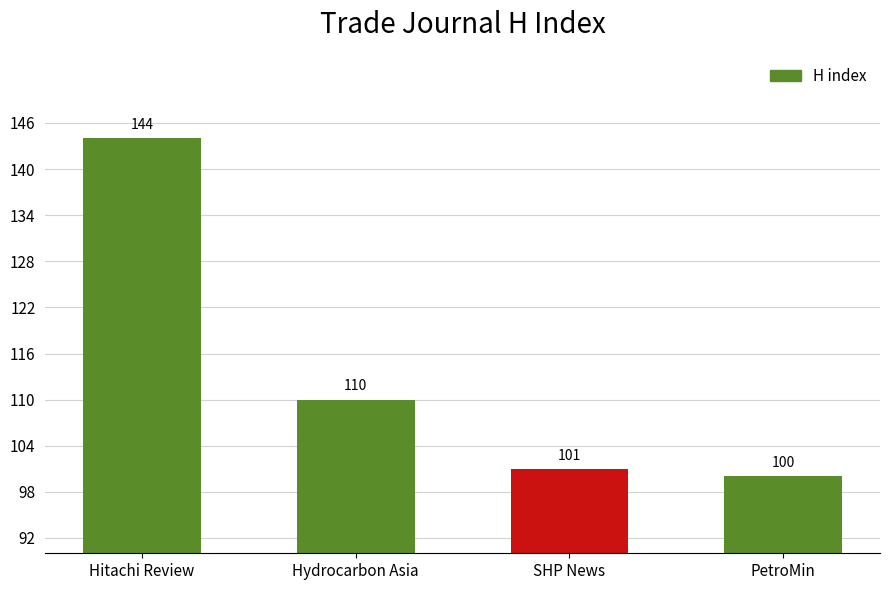

Rank the categories by value from lowest to highest.

PetroMin, SHP News, Hydrocarbon Asia, Hitachi Review